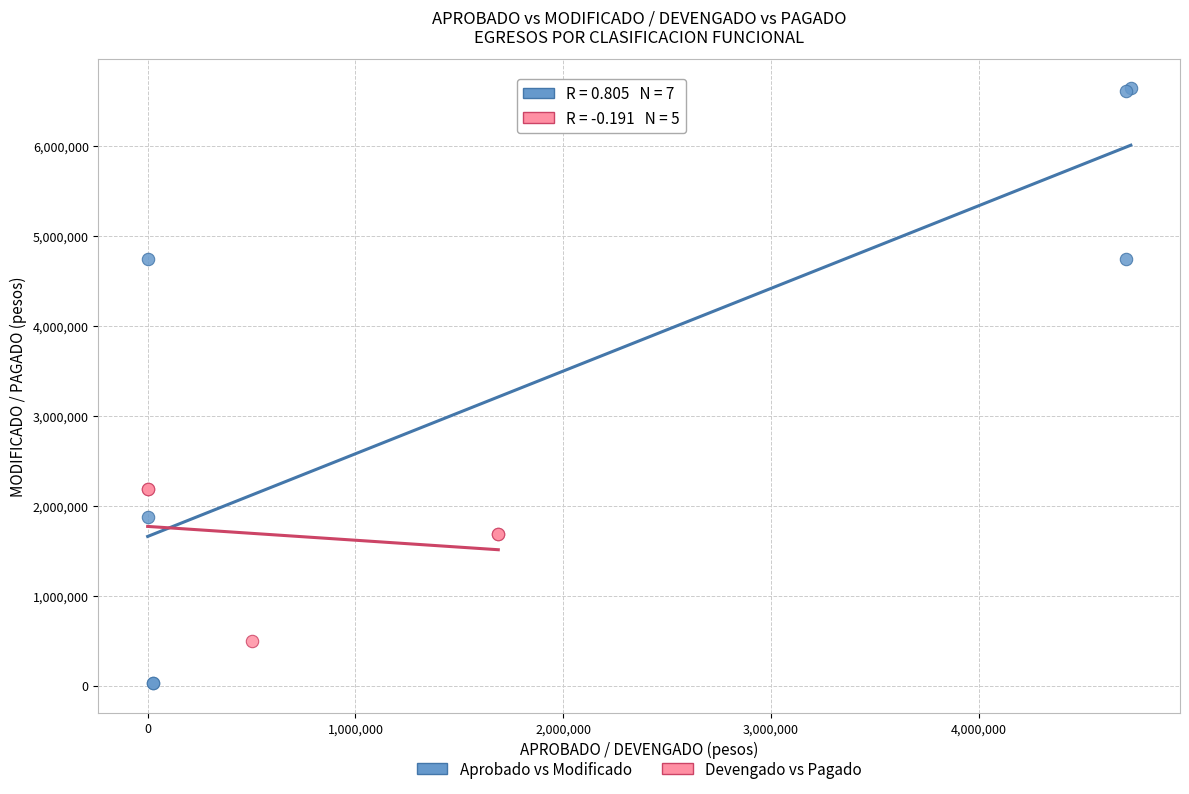

What are all the series names shown in the legend?

Aprobado vs Modificado, Devengado vs Pagado